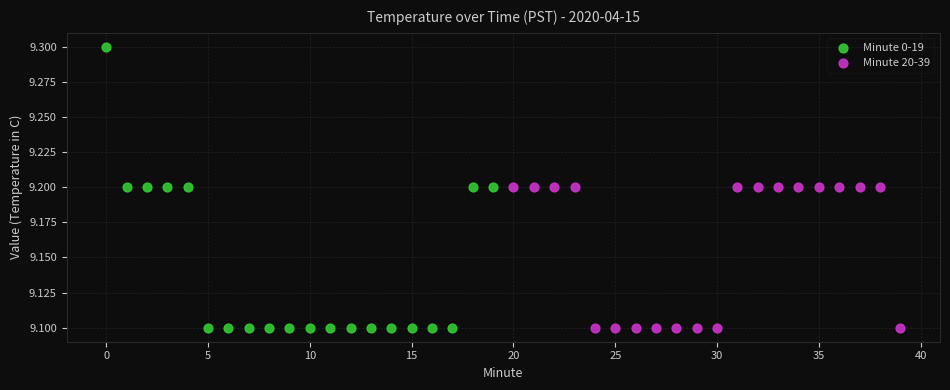

Which series reaches the maximum Y coordinate?

Minute 0-19